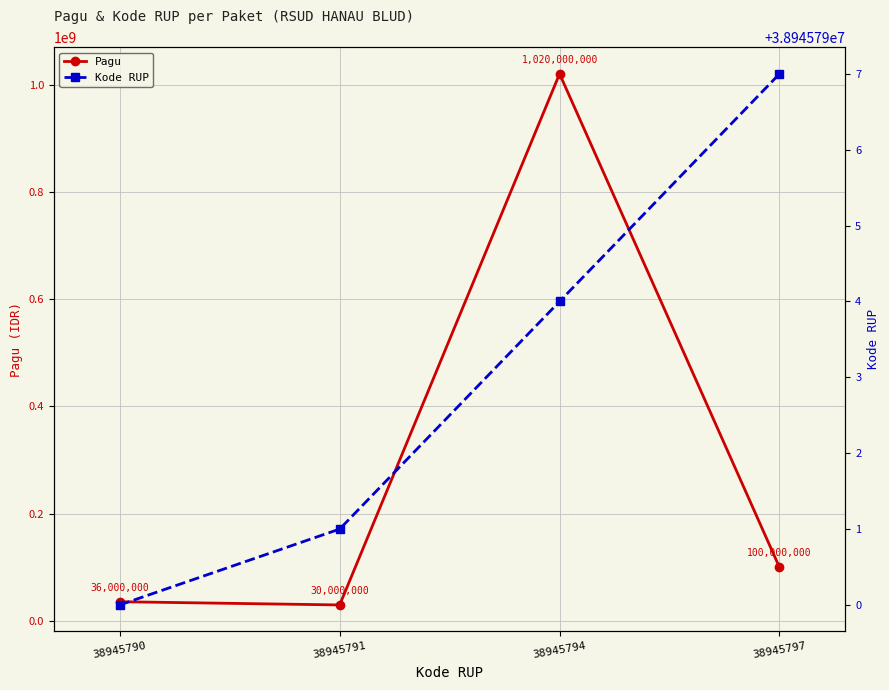

Reading left to right, what are all the values shown in this chart?

Pagu: 36000000	30000000	1020000000	100000000
Kode RUP: 38945790	38945791	38945794	38945797